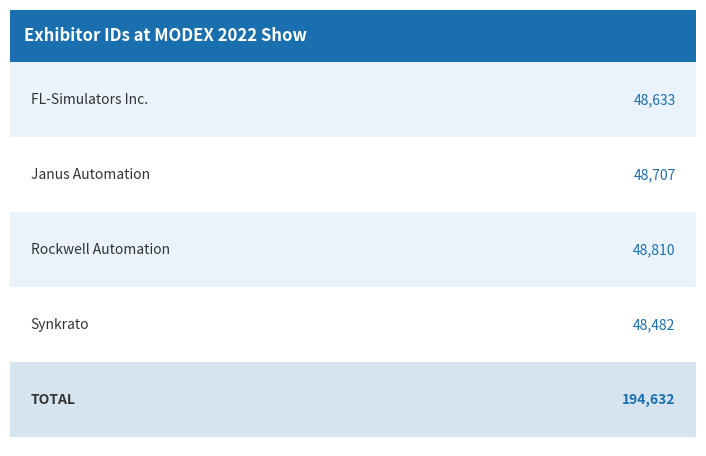

What is the ratio of the value at Synkrato to the value at Rockwell Automation?

1.0